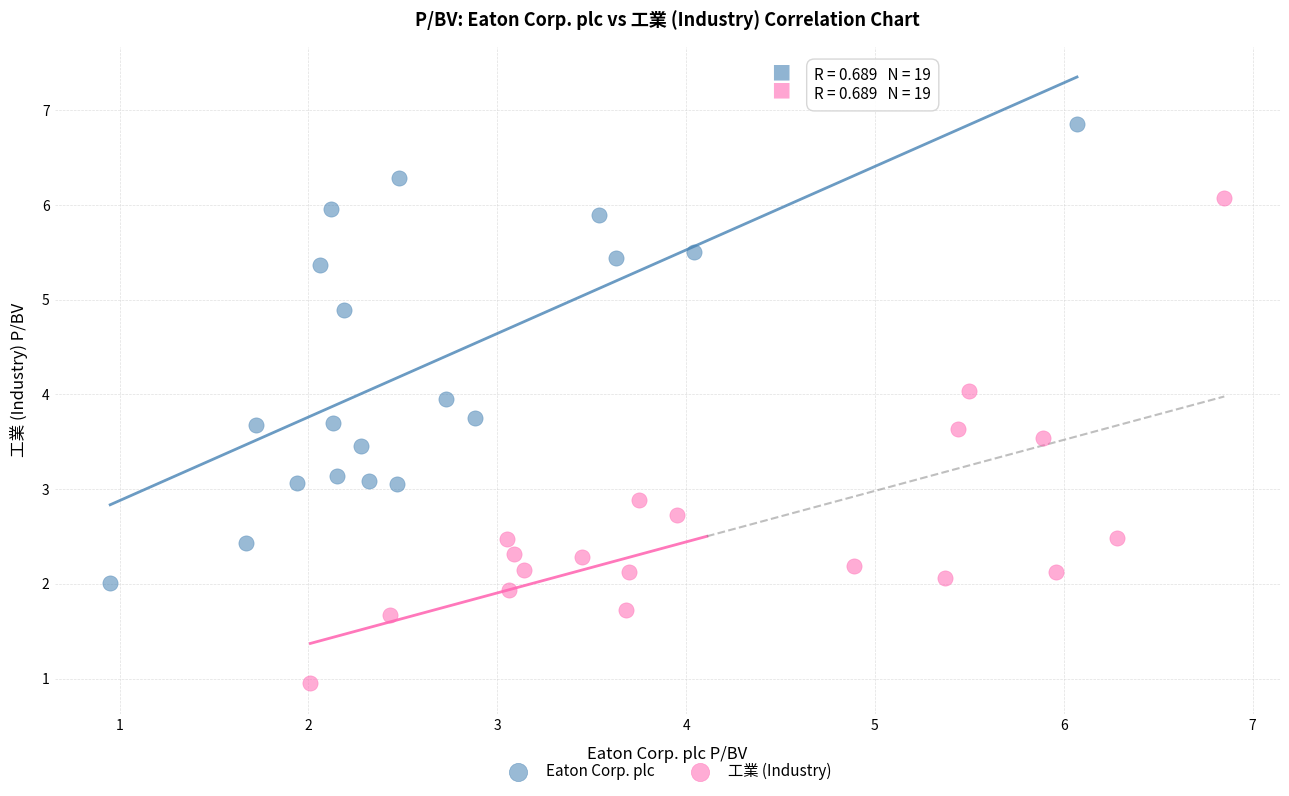

Which series reaches the minimum Y coordinate?

工業 (Industry)